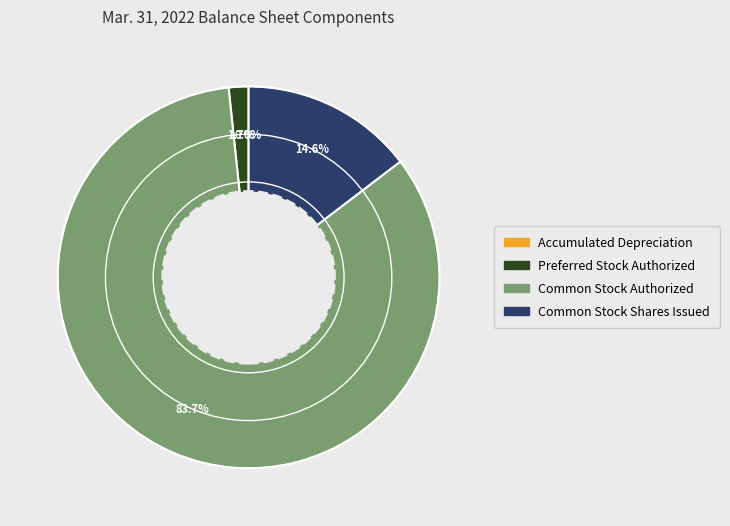

What percentage do Common Stock Shares Issued and Common Stock Authorized together represent?

98.3%